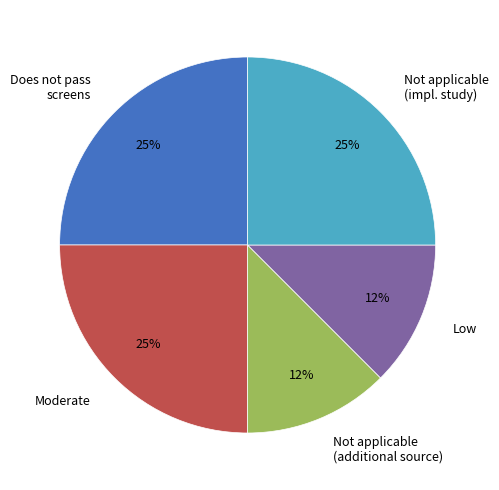

Approximately how many times larger is the value at Low compared to Not applicable (impl. study)?

0.5